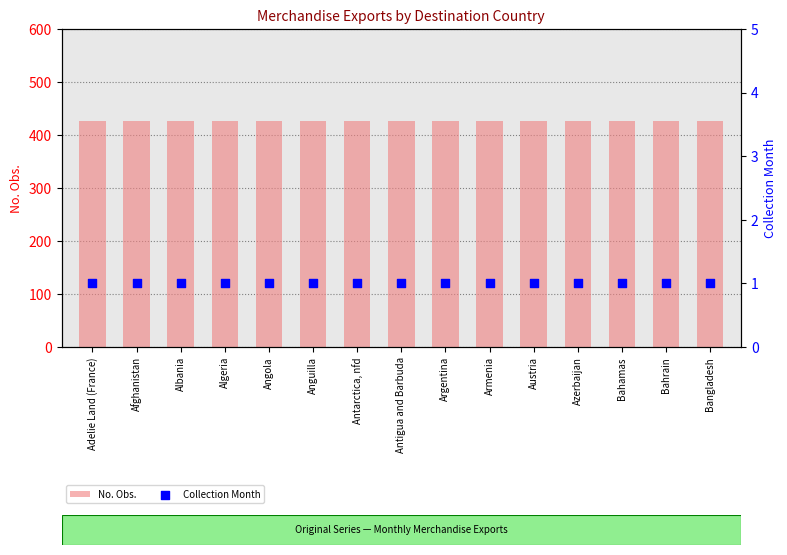

What is the total value across all series at Bahrain?

427